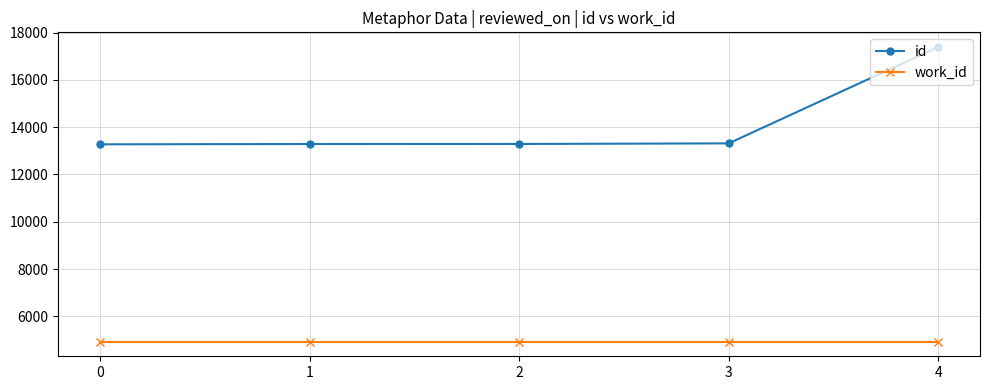

At which category is the sum across all series the highest?

4